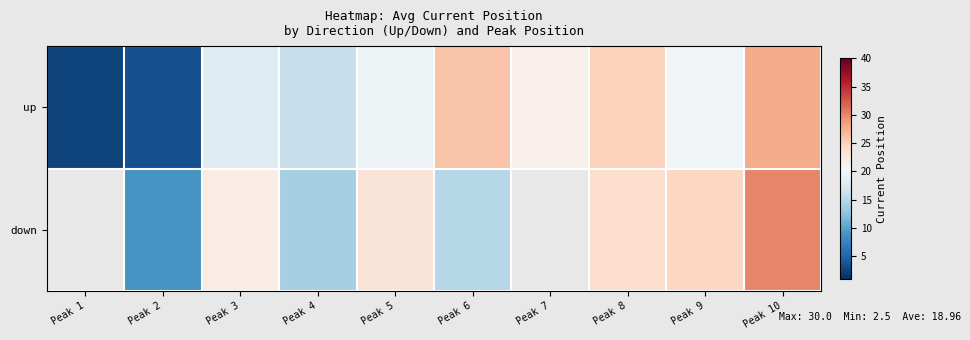

Rank the categories by up value from highest to lowest.

Peak 10, Peak 6, Peak 8, Peak 7, Peak 9, Peak 5, Peak 3, Peak 4, Peak 2, Peak 1